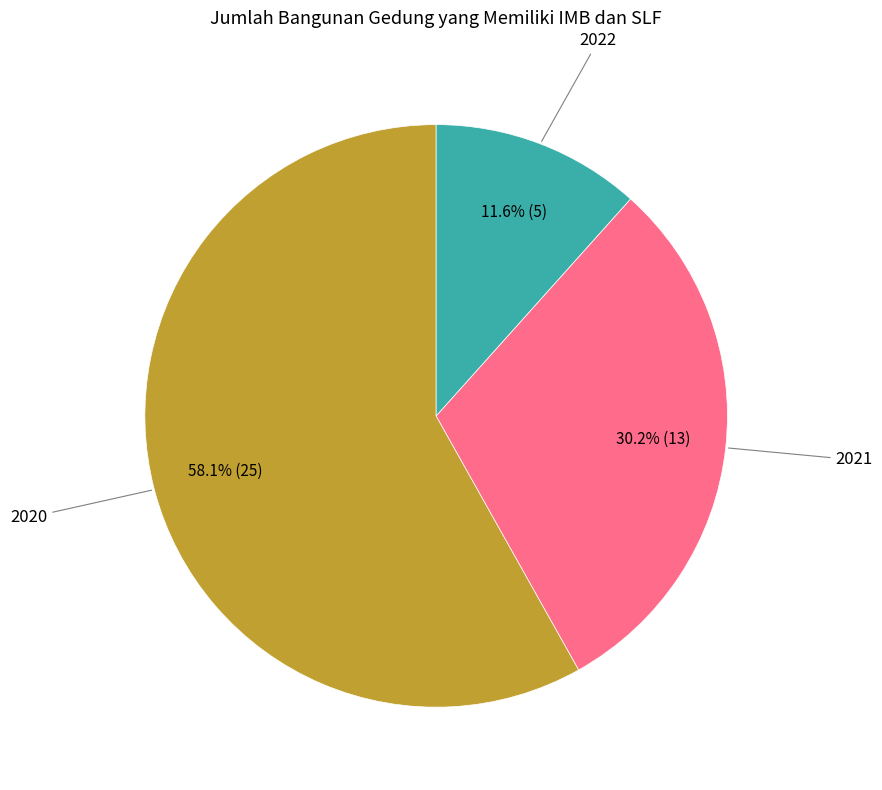

Does any single category account for the majority?

Yes